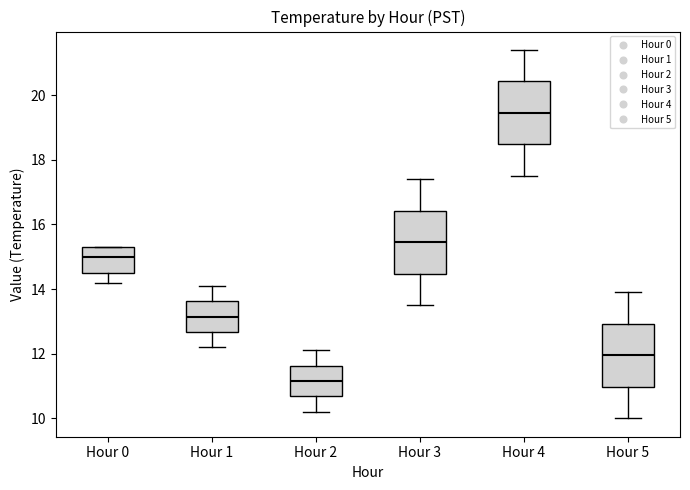

Reading left to right, transcribe this box plot: for each box, give where its median line is, the range the box spans, and where its two whiskers end, as read against the y-axis. The values are not printed on the chart, so give them approximately, as read against the axis.

Hour 0: median 15.0, box 14.6 to 15.4, whiskers 14.2 to 15.4
Hour 1: median 13.2, box 12.6 to 13.6, whiskers 12.2 to 14.2
Hour 2: median 11.2, box 10.6 to 11.6, whiskers 10.2 to 12.2
Hour 3: median 15.4, box 14.4 to 16.4, whiskers 13.6 to 17.4
Hour 4: median 19.4, box 18.4 to 20.4, whiskers 17.6 to 21.4
Hour 5: median 12.0, box 11.0 to 13.0, whiskers 10.0 to 14.0